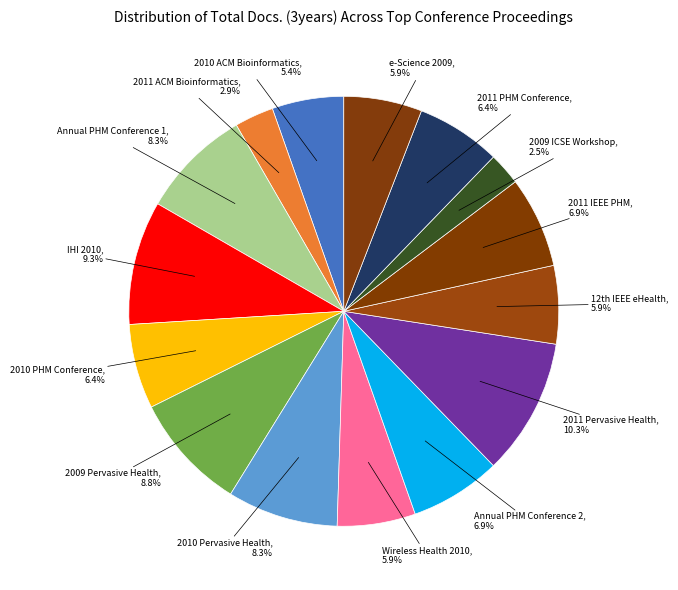

Is there any slice that represents more than half of the pie?

No